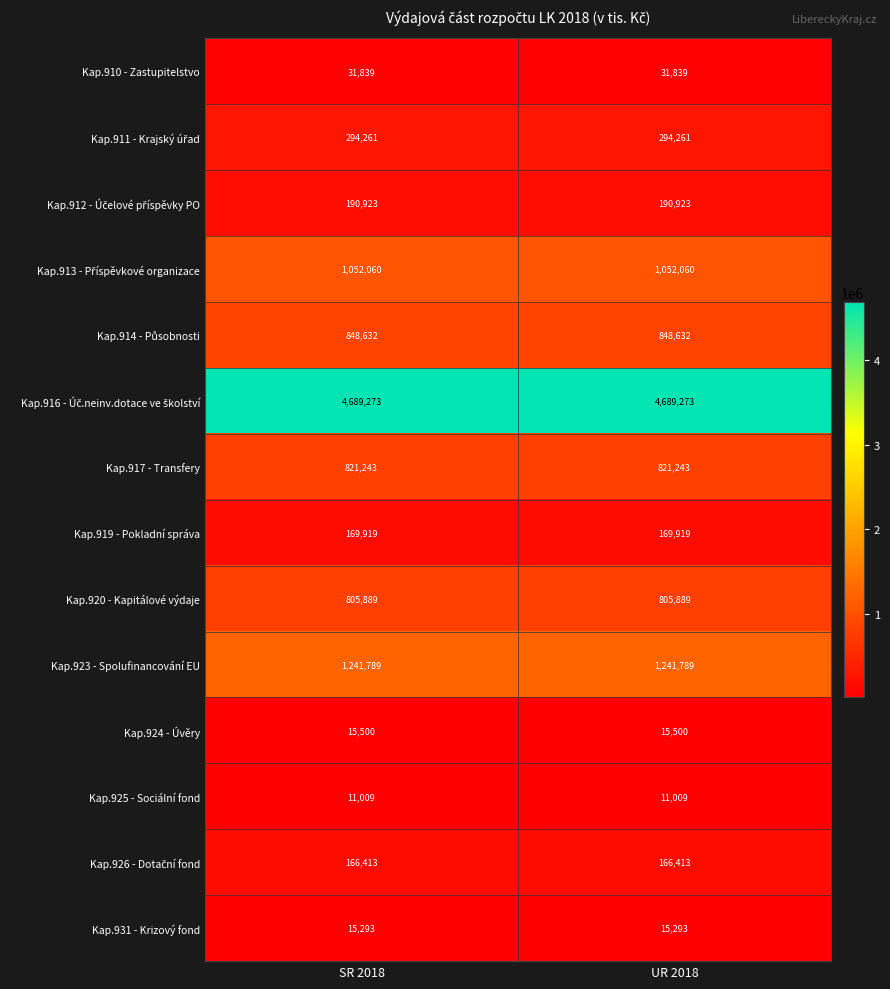

What is the total value across all series at UR 2018?

10354043